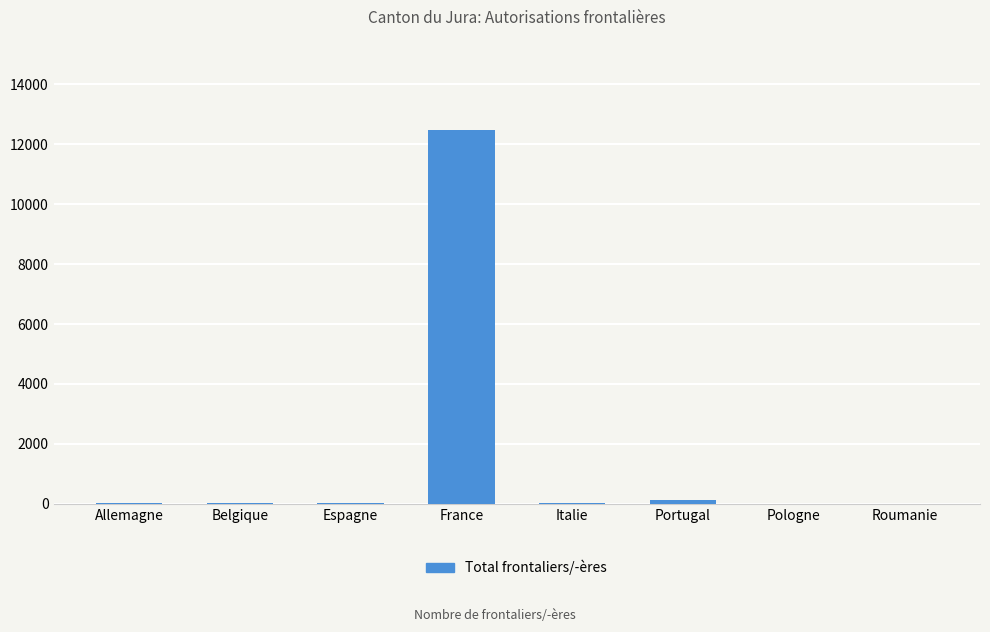

What is the greatest value displayed?

12466